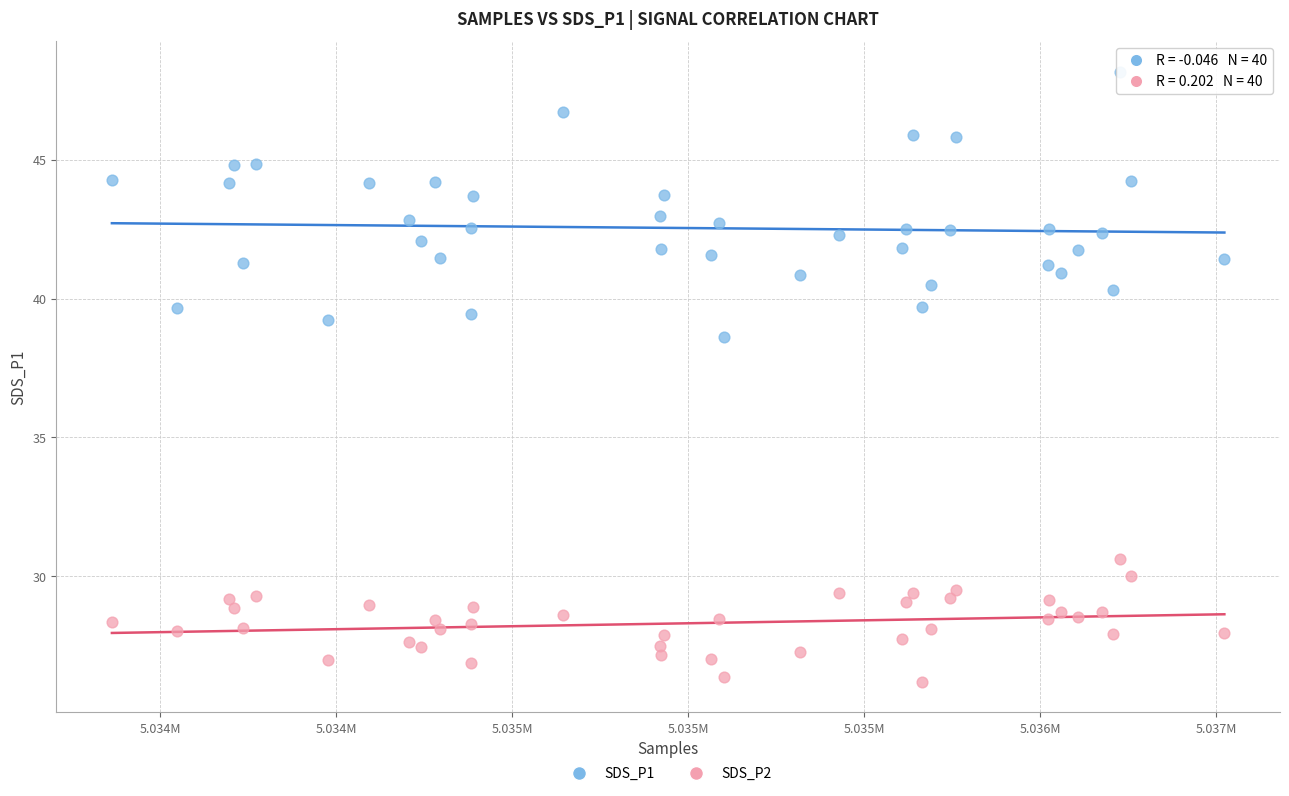

Across all series, what Y value is closest to 37?

38.6